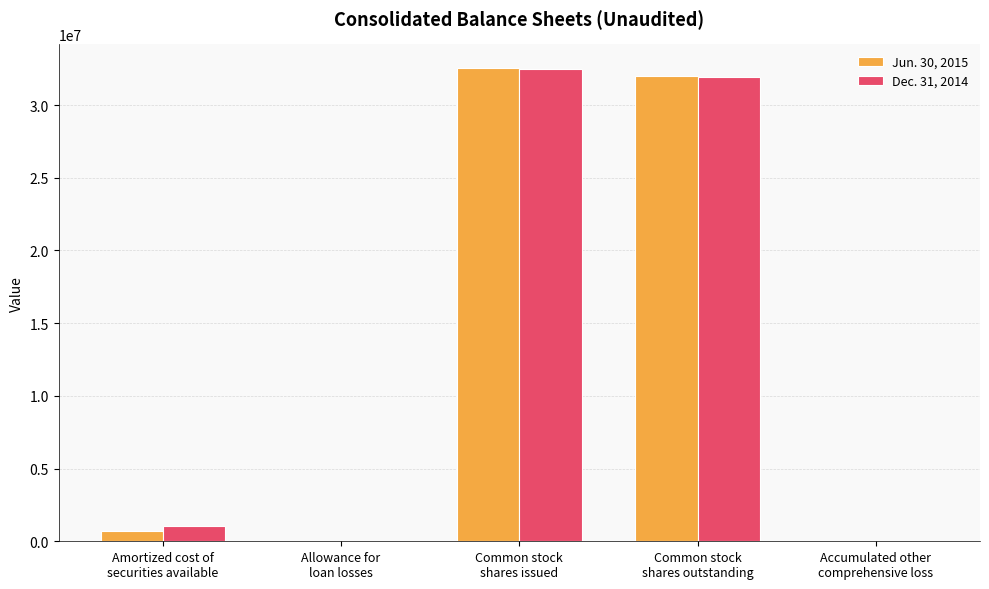

What is the maximum value shown in the chart?

32552736